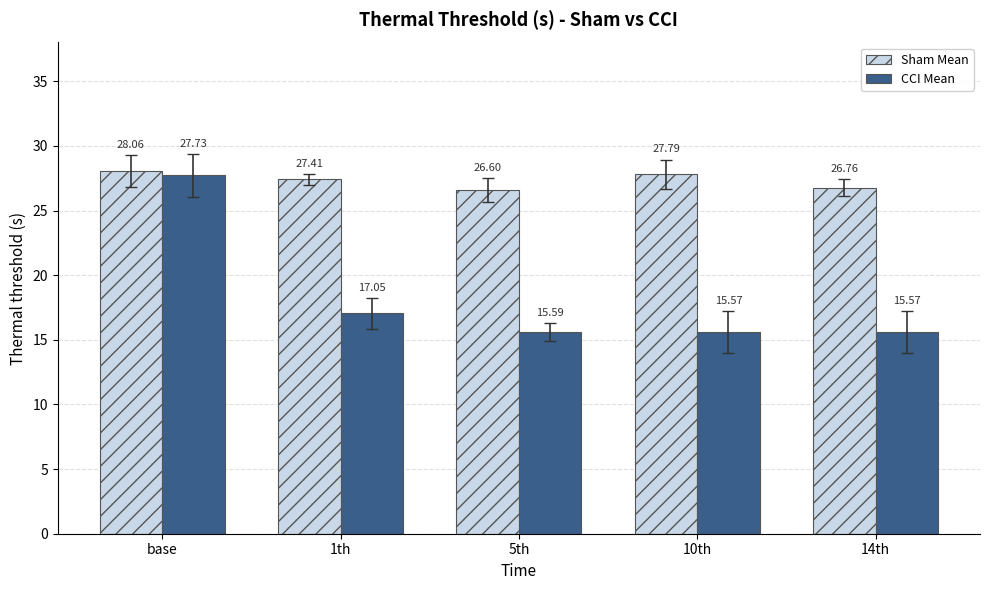

List the series in order of their peak value, lowest first.

CCI Mean, Sham Mean